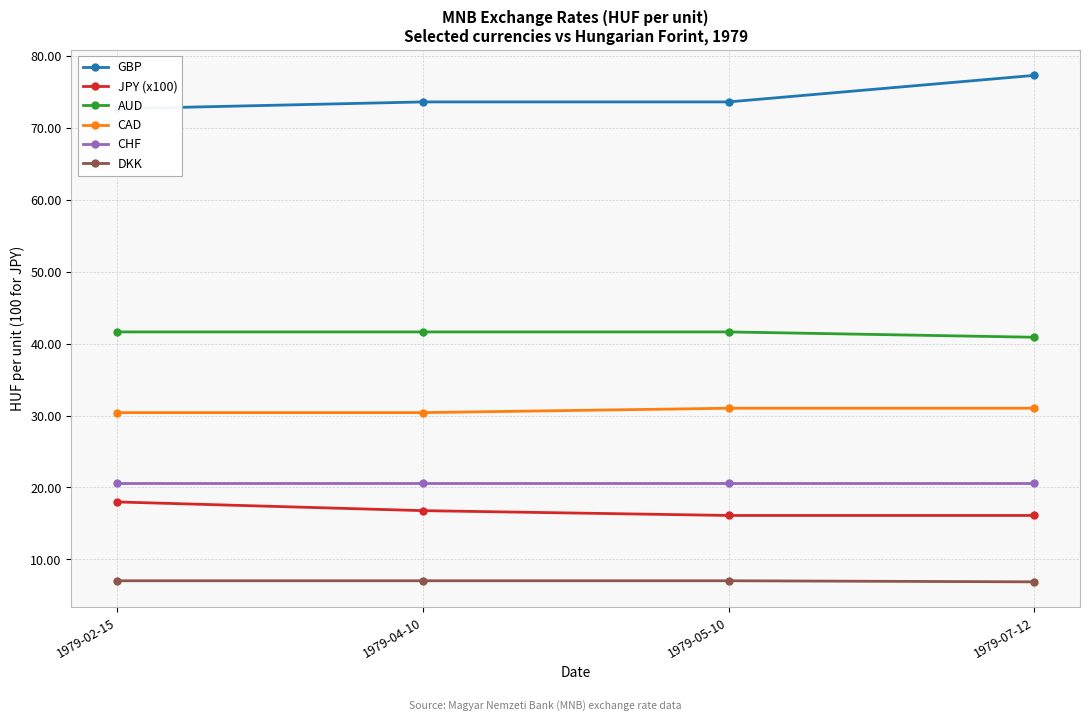

Reading right to left, list all the values displayed in this chart.

GBP: 77.3	73.6	73.6	72.7
JPY (x100): 16.1	16.1	16.8	18.0
AUD: 40.9	41.6	41.6	41.6
CAD: 31.0	31.0	30.4	30.4
CHF: 20.6	20.6	20.6	20.6
DKK: 6.9	7.0	7.0	7.0